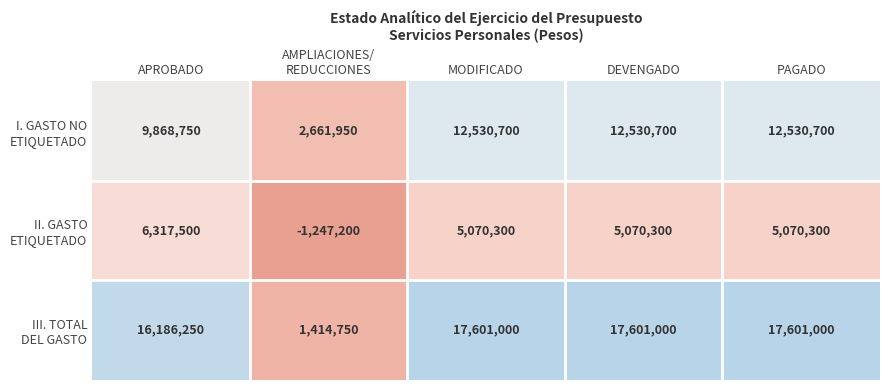

What is the difference between the highest and lowest values at MODIFICADO?

12530700